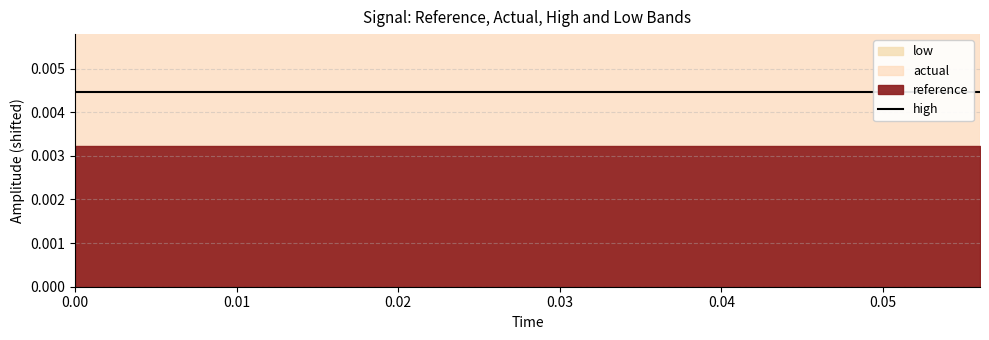

Does the chart display data point markers on the line(s)?

No